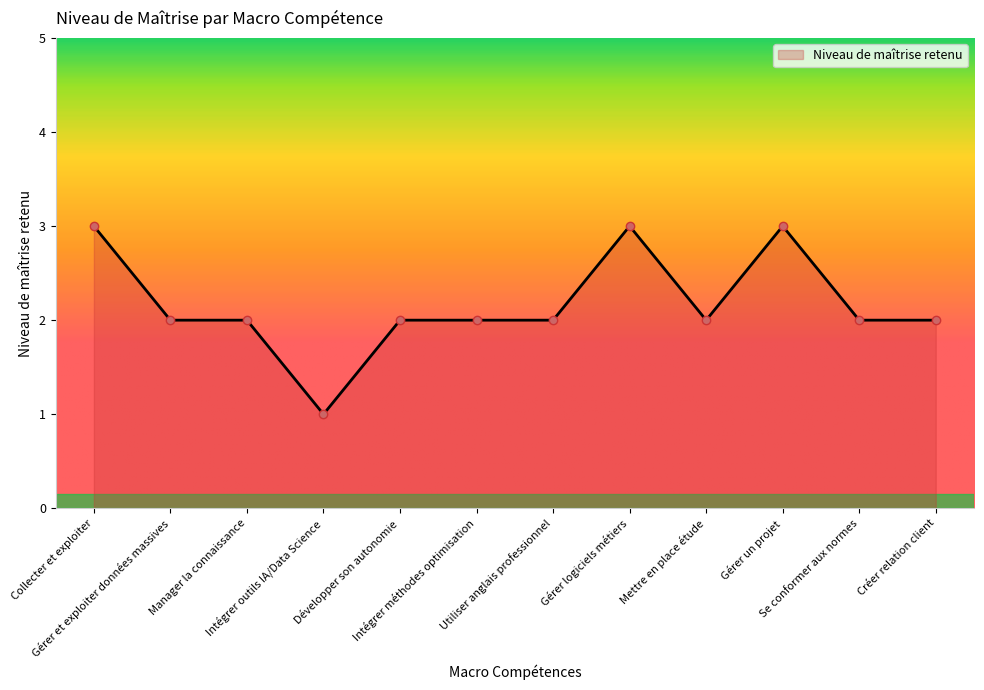

What is the maximum value shown in the chart?

3